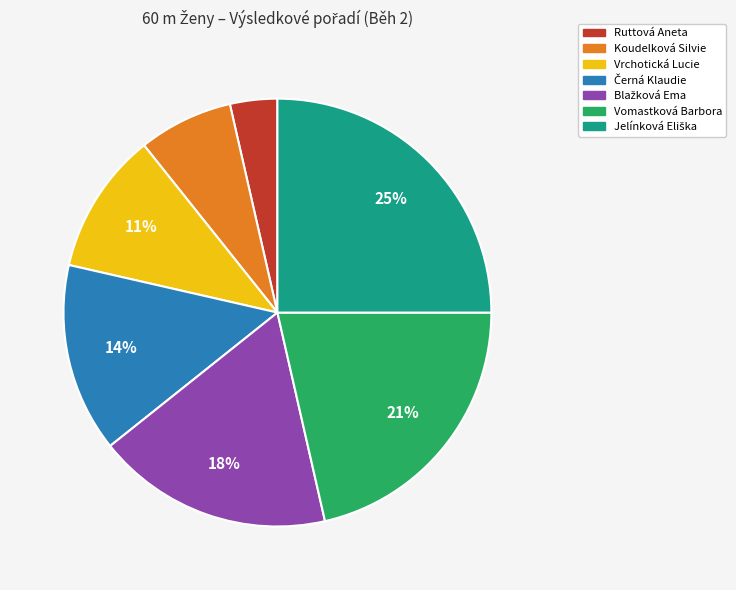

The Vomastková Barbora slice represents 27% of the pie. True or false?

False